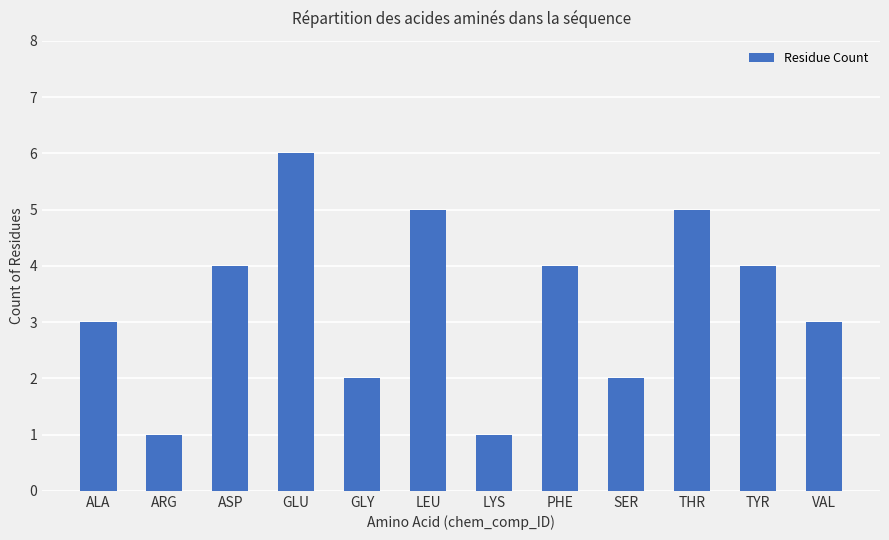

Is it true that the value at GLU is 6?

True